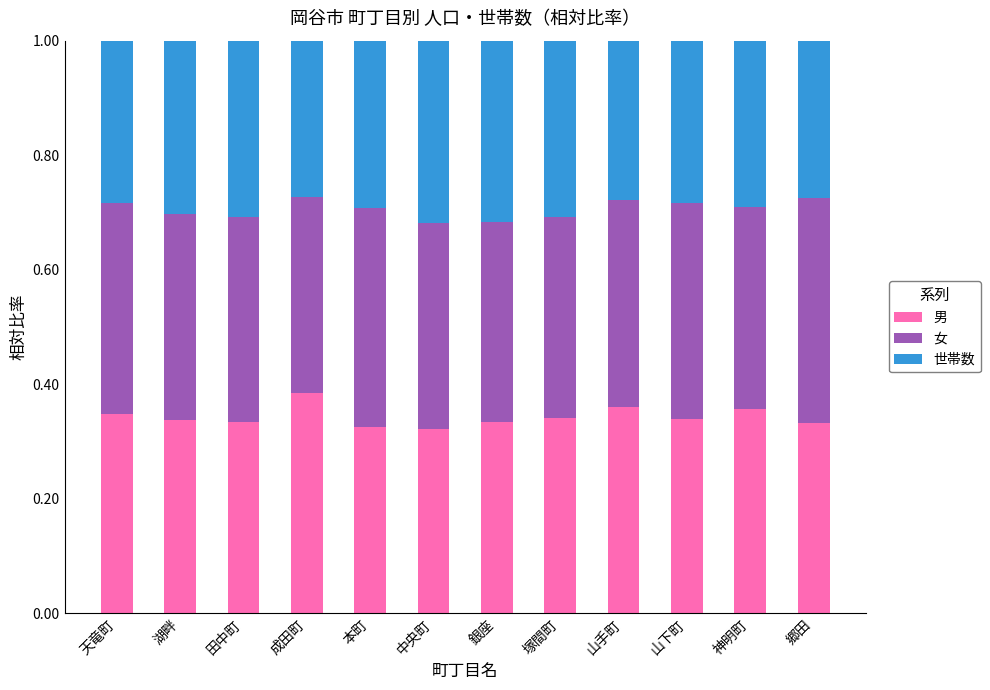

What is the difference between the maximum and minimum values in the 男 series?

0.1